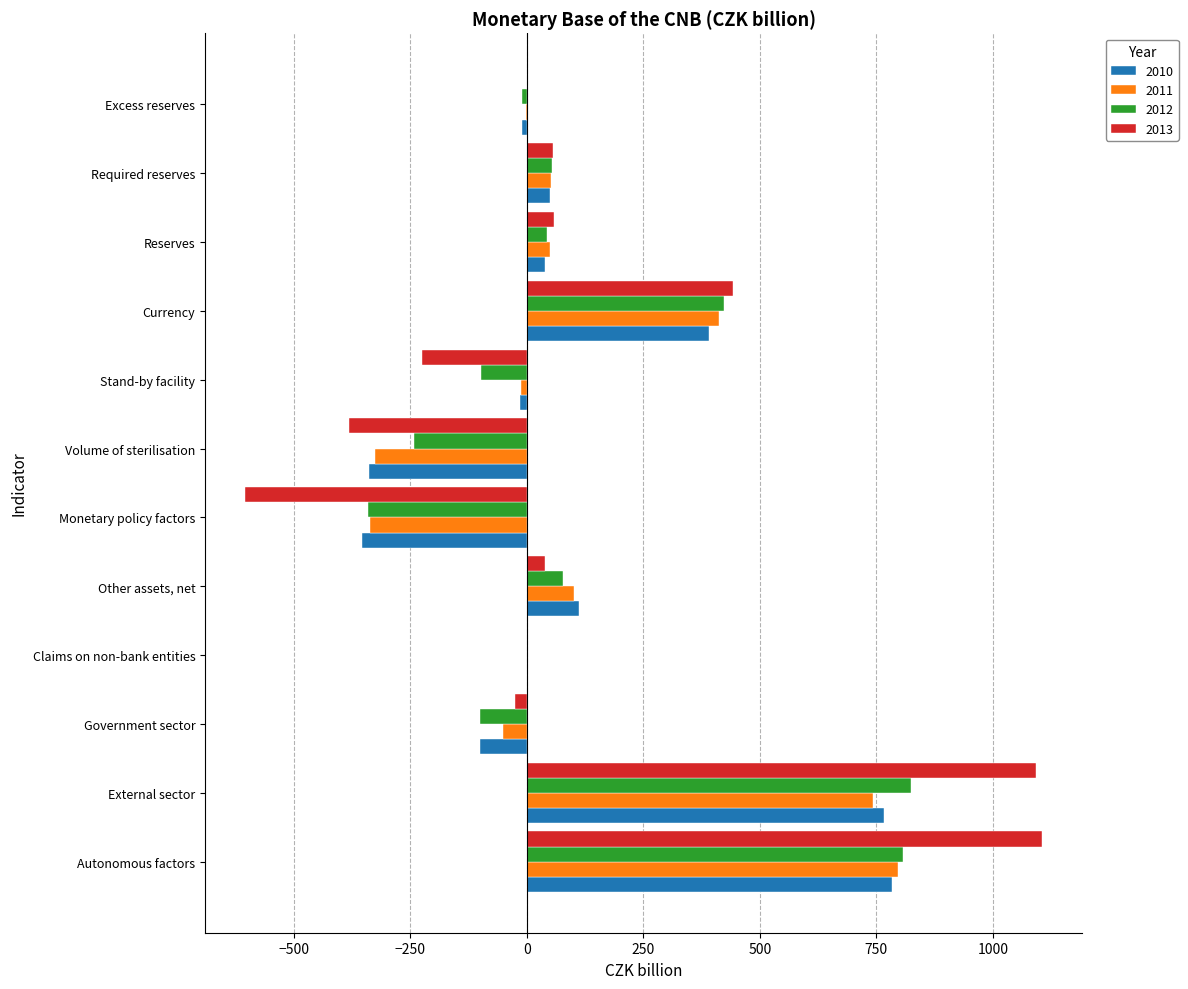

Is it true that 2013 equals 790.4 at Currency?

False